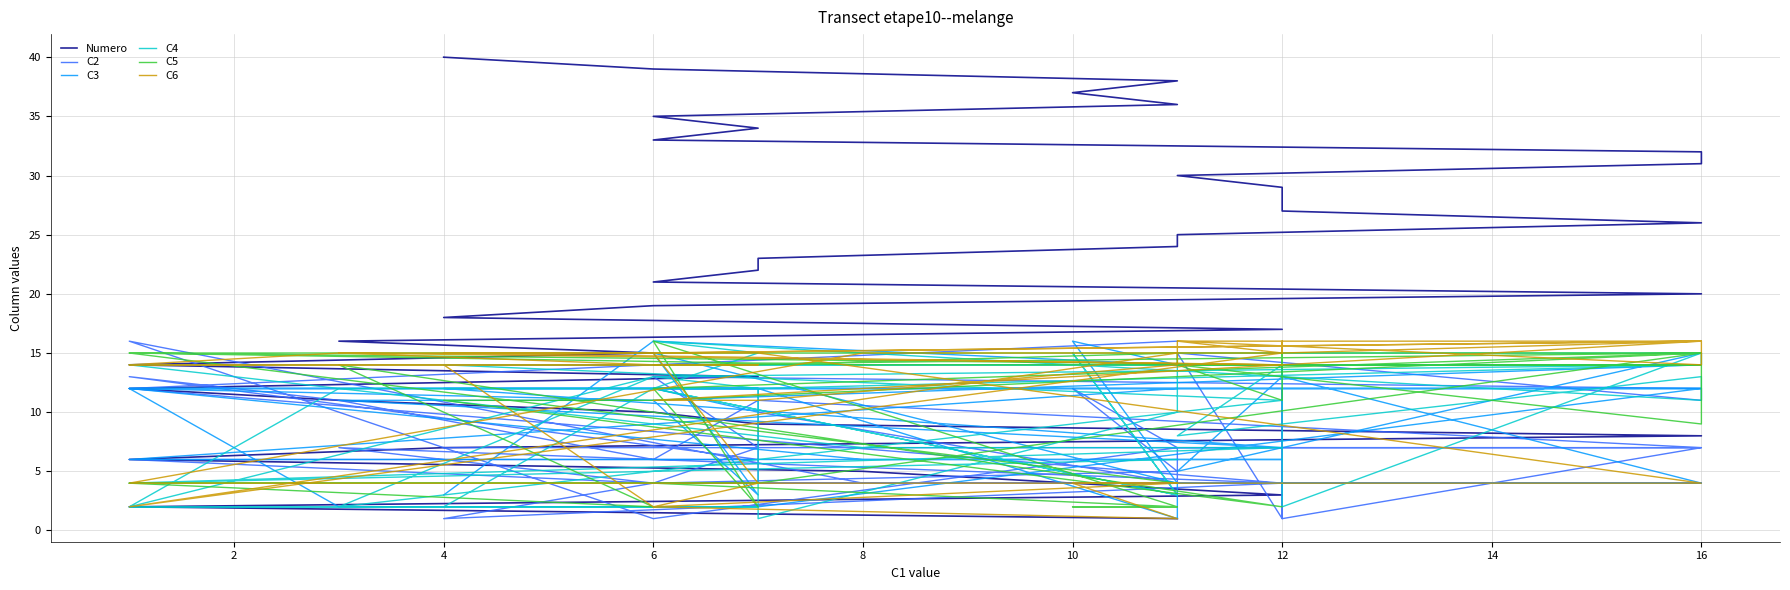

What is the sum of the C2 values at 25 and 12?

13